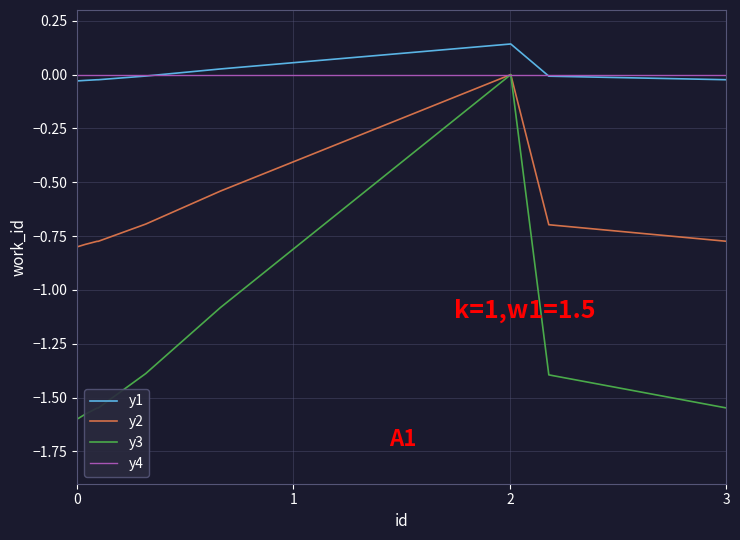

Which series has the largest range (max minus min)?

y3